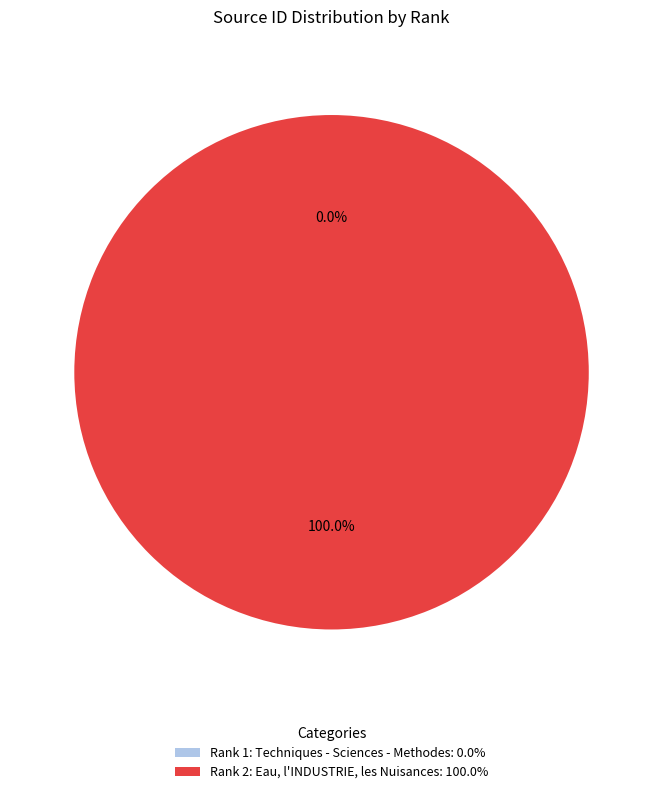

Does Rank 2: Eau, l'INDUSTRIE, les Nuisances: 100.0% represent more than half of the total?

Yes